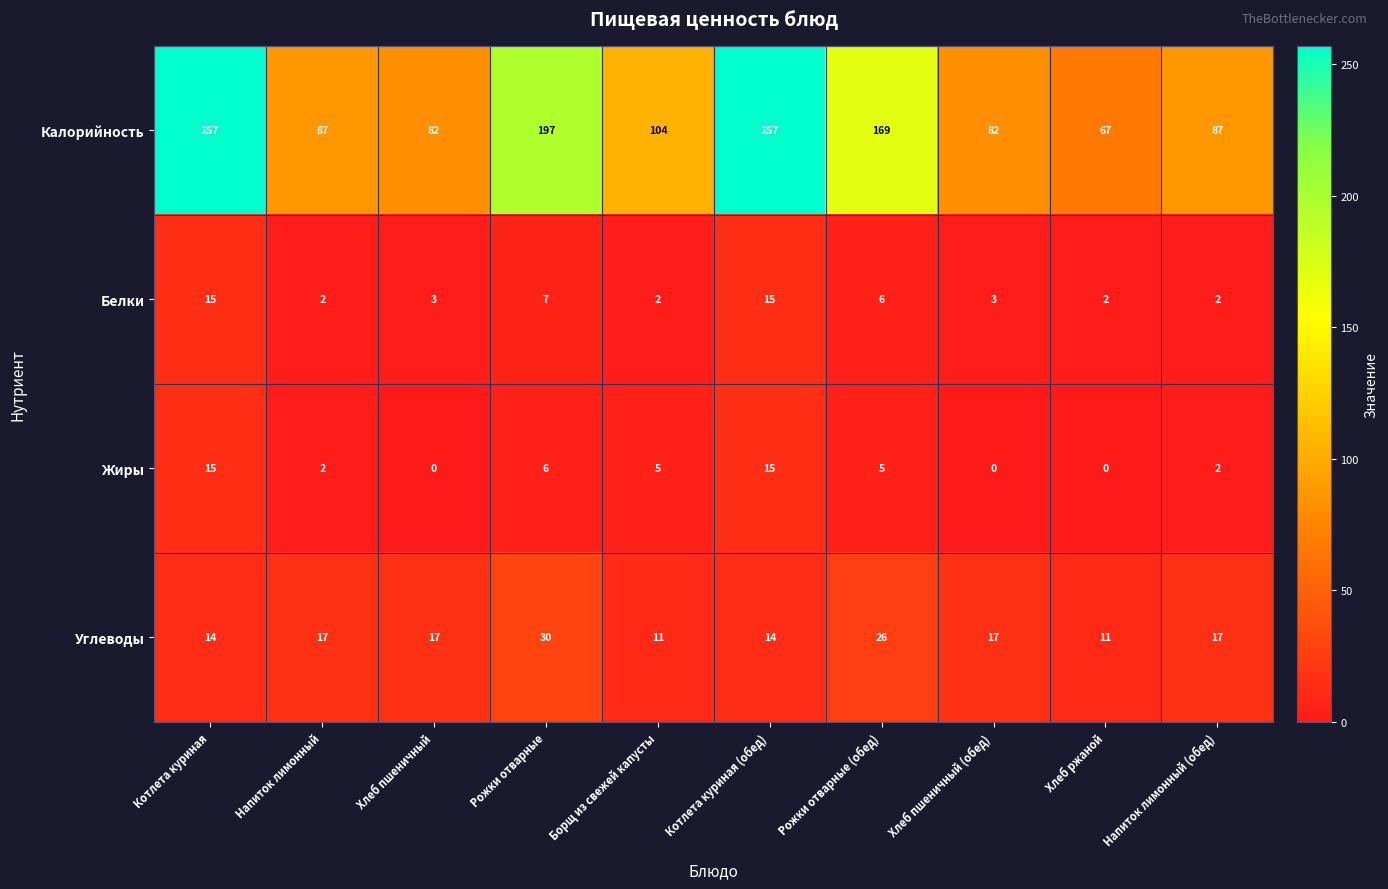

True or false: Жиры has a value of 15 at Котлета куриная.

True